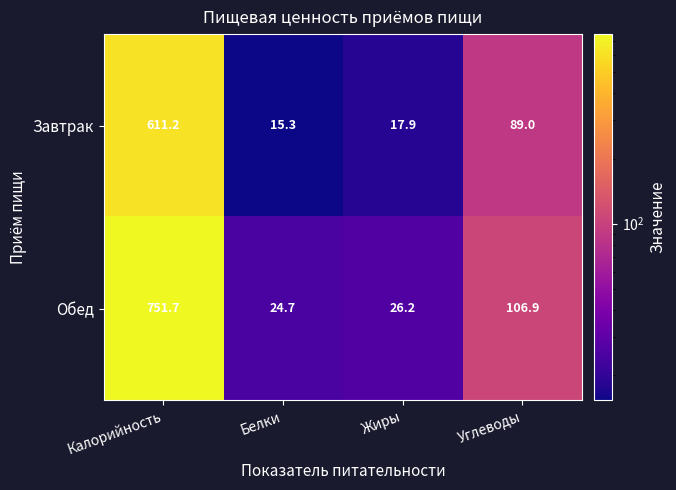

Reading left to right, what are all the values shown in this chart?

Завтрак: Калорийность=611.2	Белки=15.3	Жиры=17.9	Углеводы=89.0
Обед: Калорийность=751.7	Белки=24.7	Жиры=26.2	Углеводы=106.9